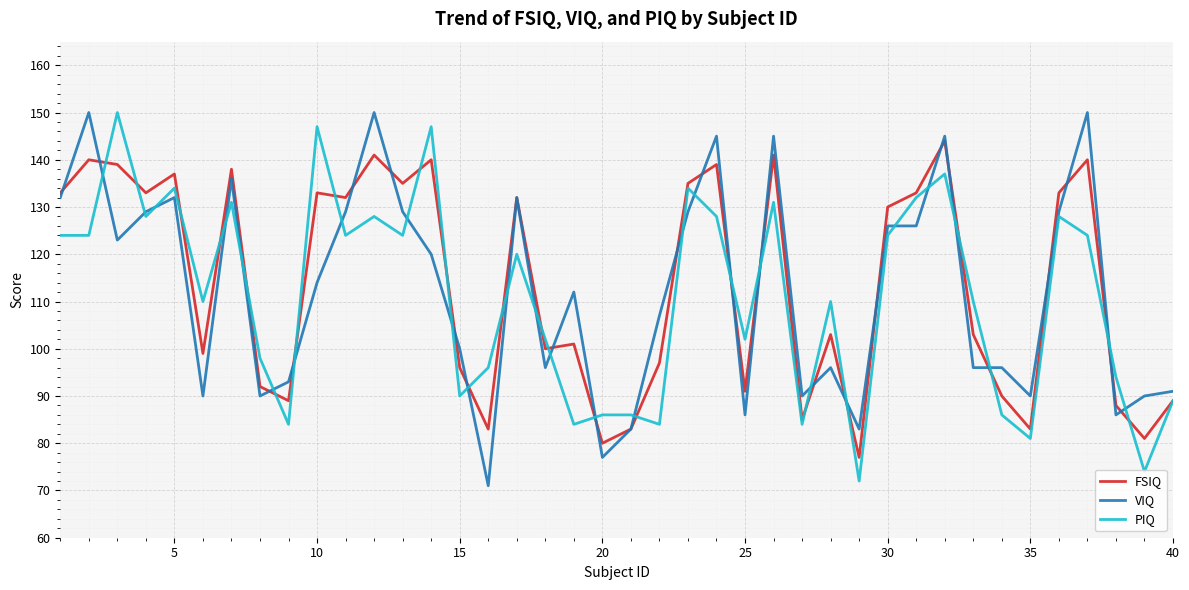

What is the greatest value displayed?

150